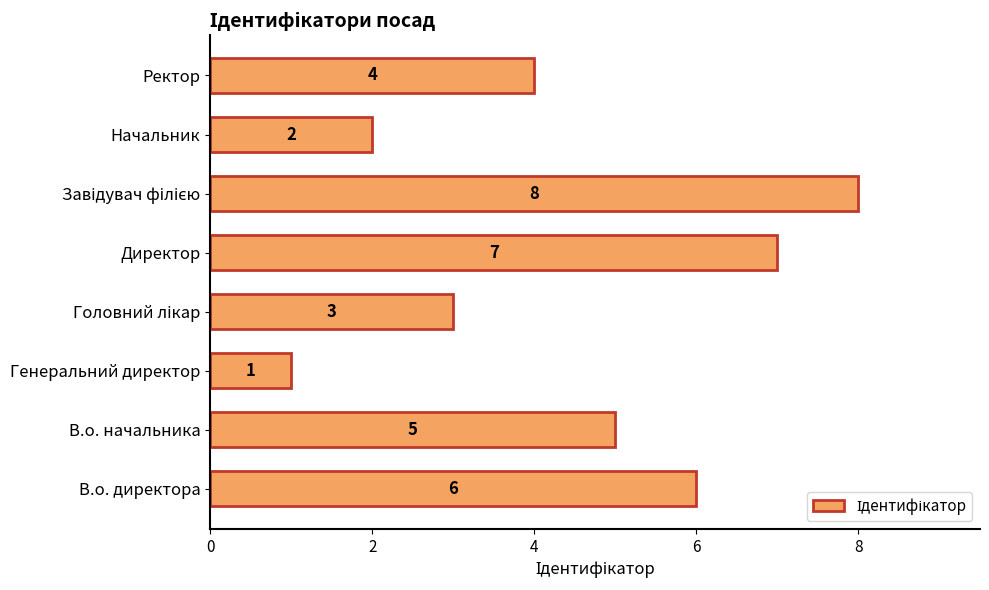

What is the ratio of the value at В.о. директора to the value at В.о. начальника?

1.2